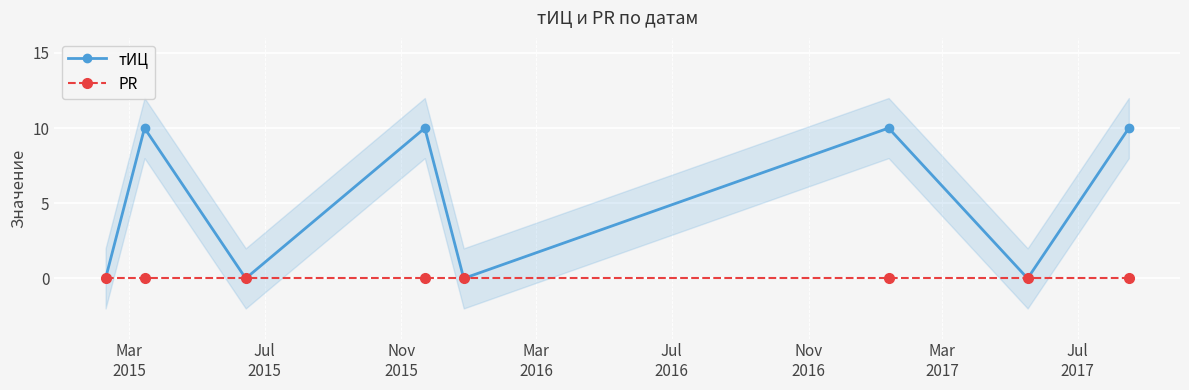

How many lines are shown in the chart?

2